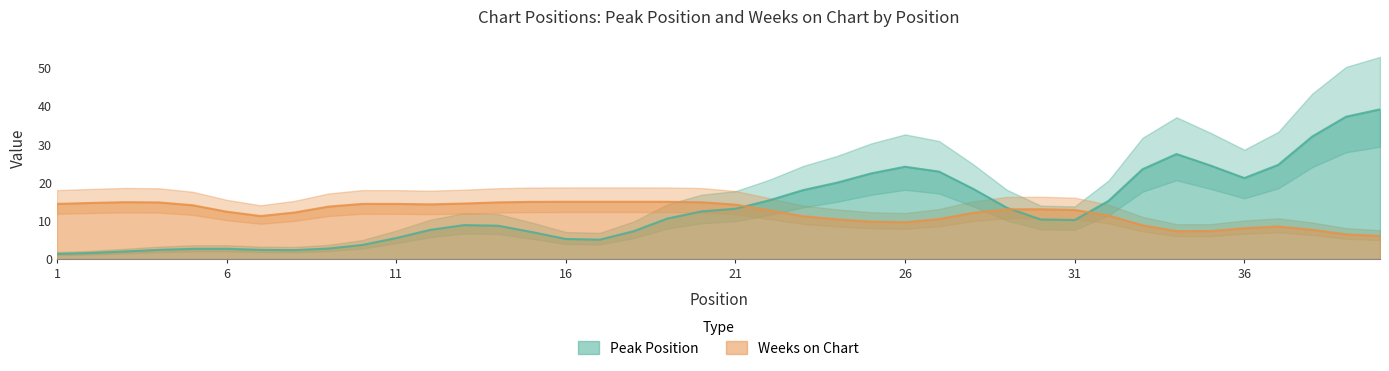

True or false: Peak Position has a value of 32.6 at 26.

False